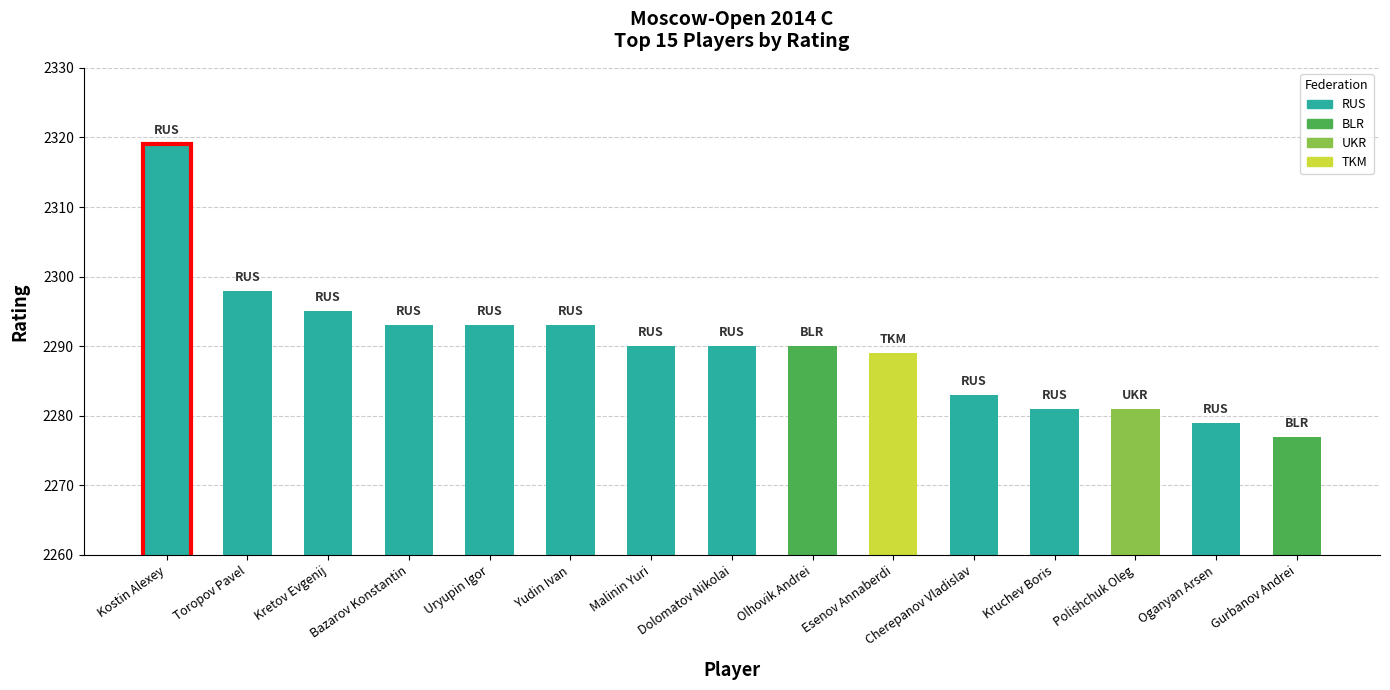

What is the maximum value shown in the chart?

2319